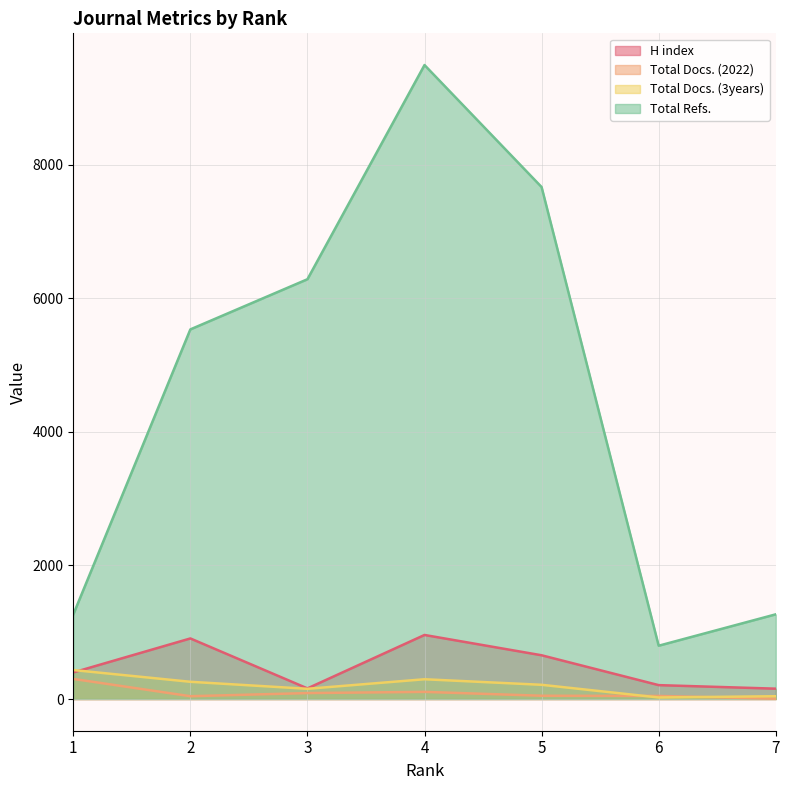

What is the sum of all Total Refs. values?

32307